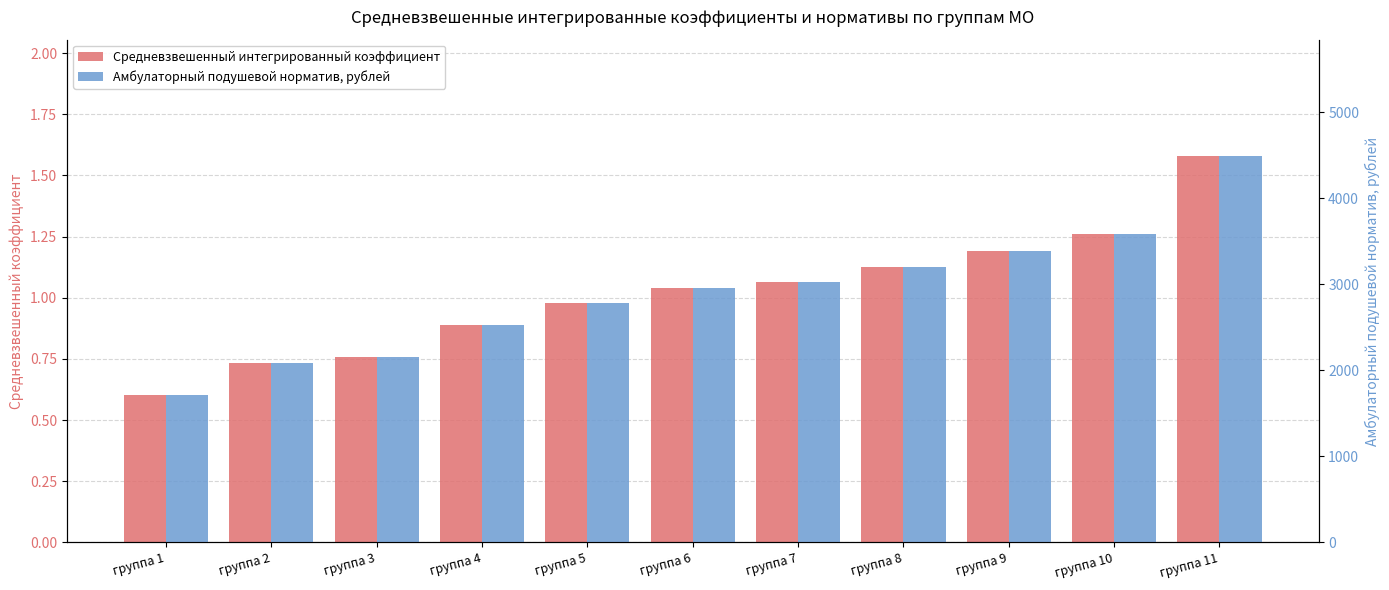

Which series has the largest total across all categories?

Амбулаторный подушевой норматив, рублей